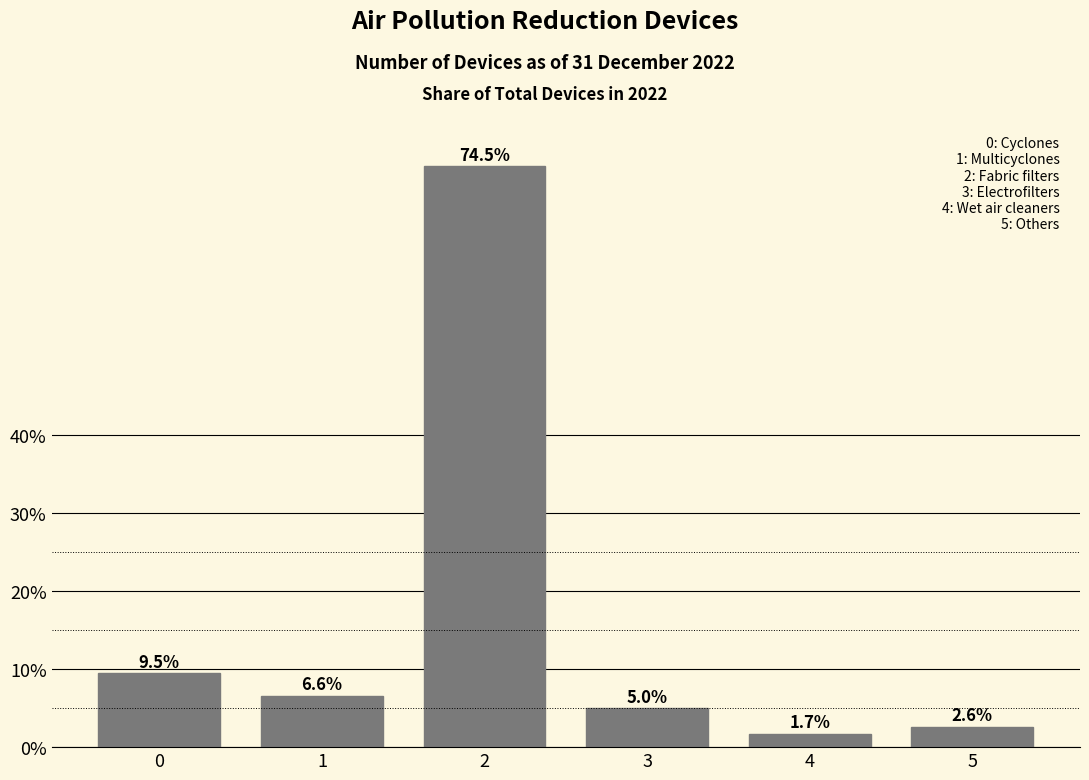

Reading right to left, what are all the values shown in this chart?

5=2.6	4=1.7	3=5.0	2=74.5	1=6.6	0=9.5